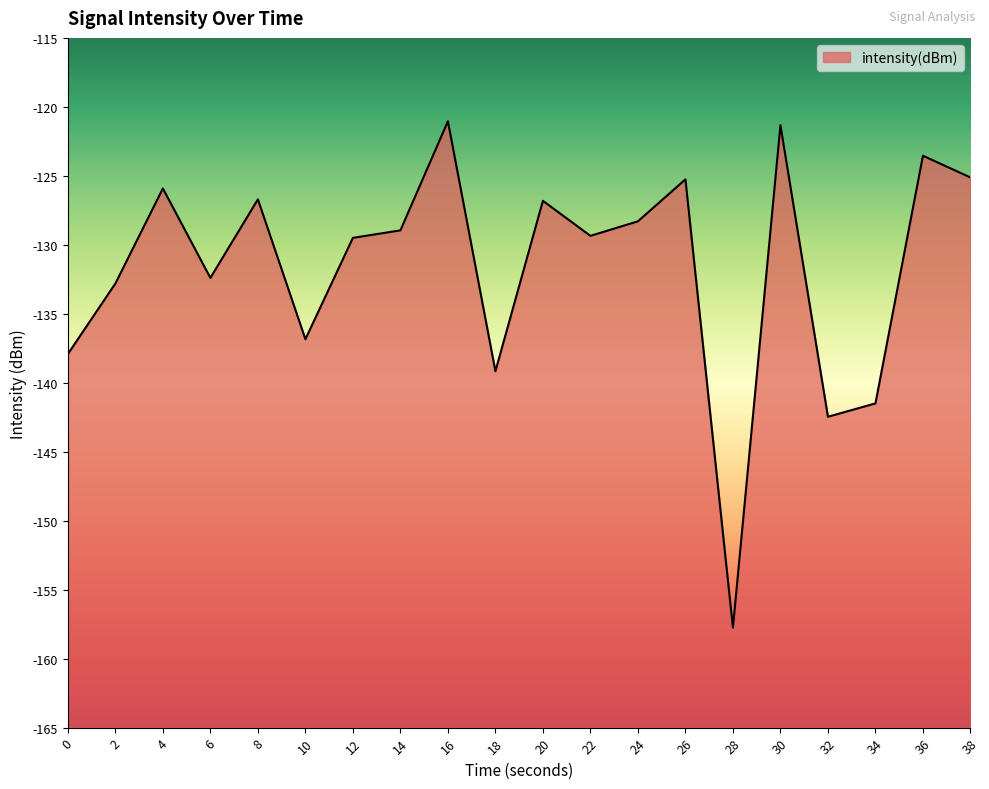

What is the smallest value displayed?

-157.8